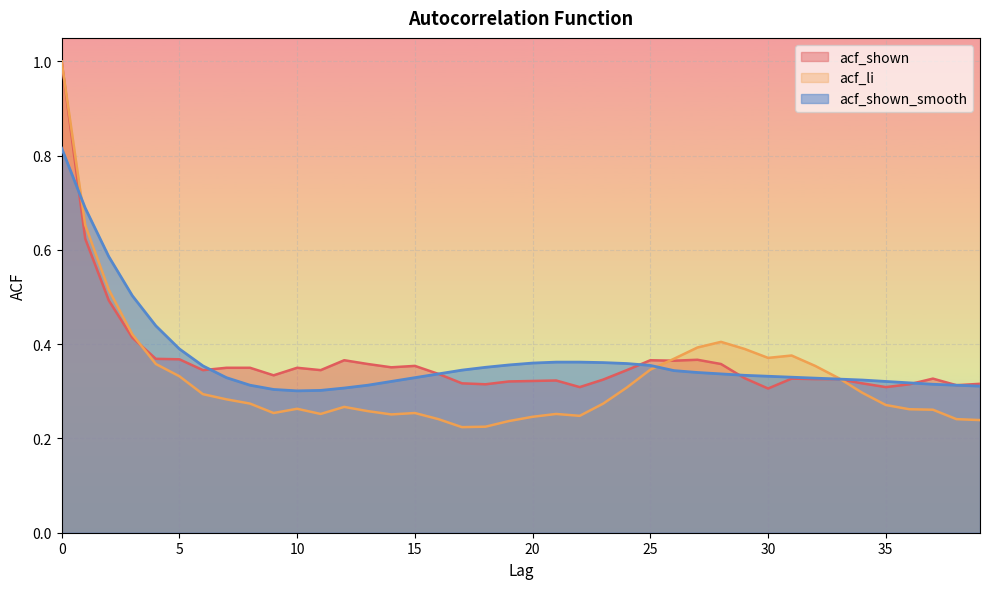

Which series has the largest total across all categories?

acf_shown_smooth